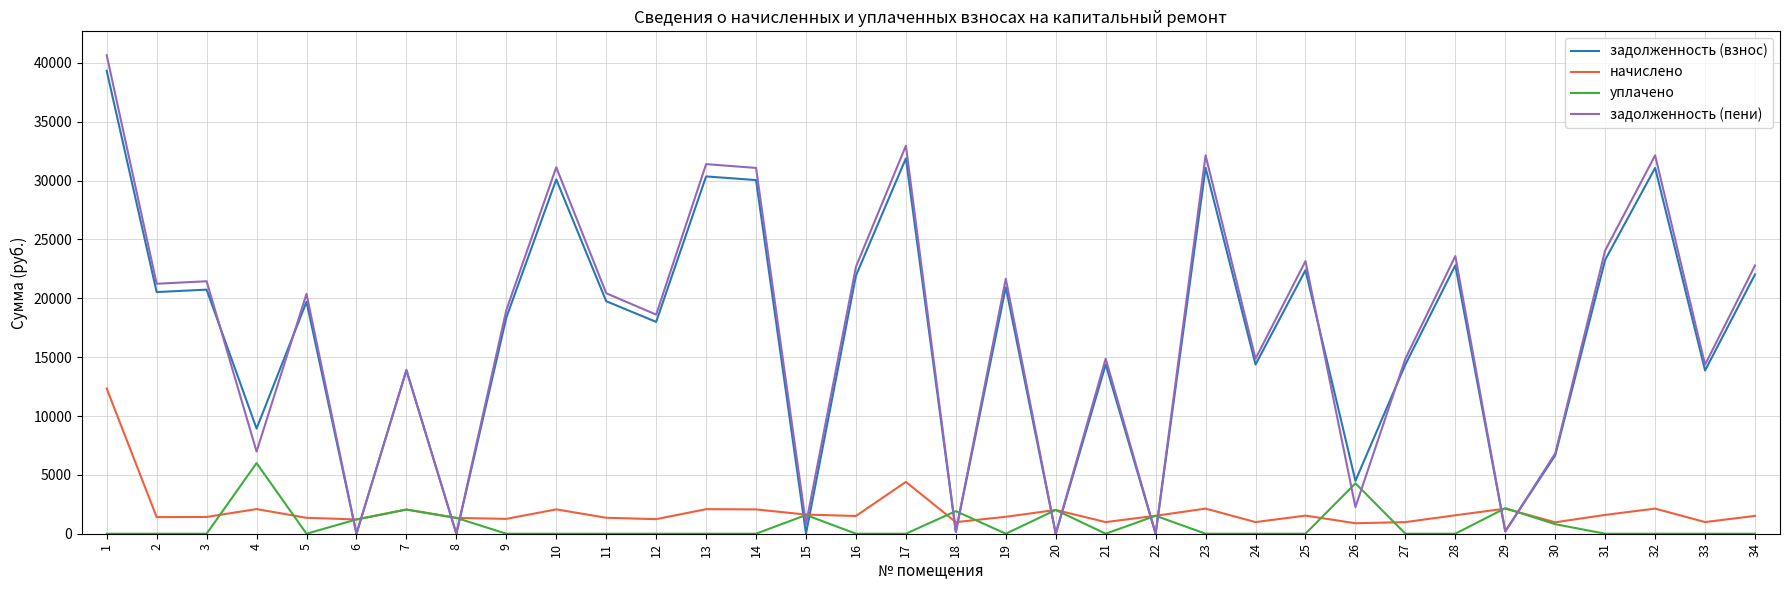

Is the value of начислено at 9 greater than the value of уплачено at 7?

No